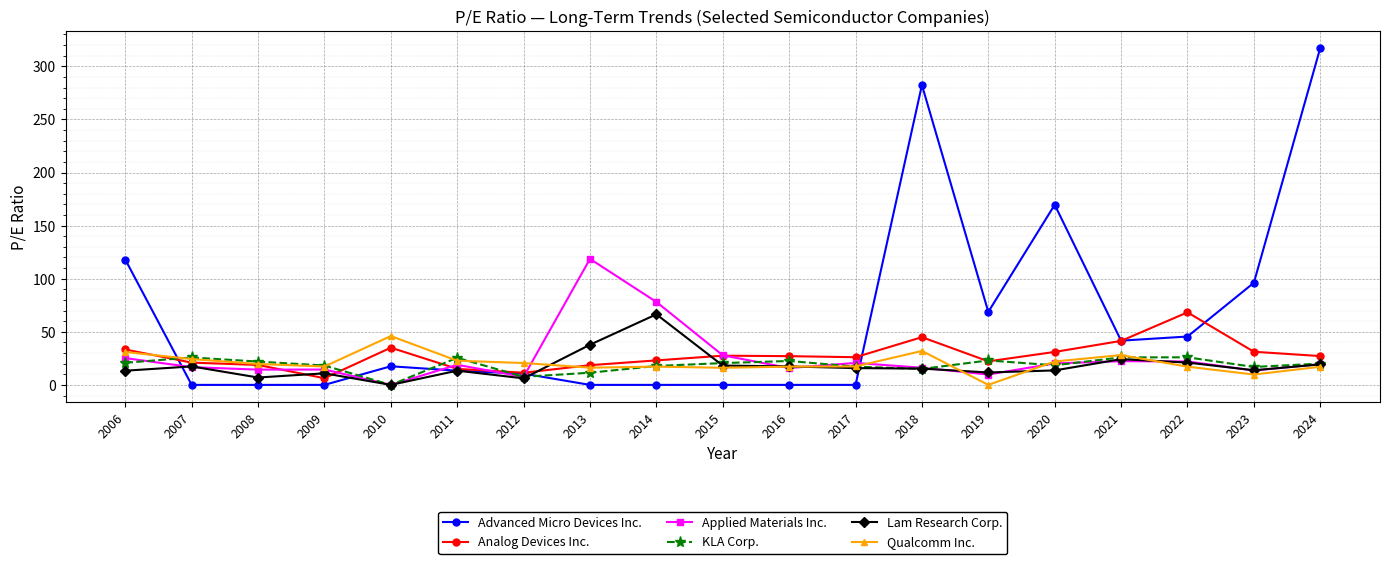

How many distinct data groups are displayed?

6